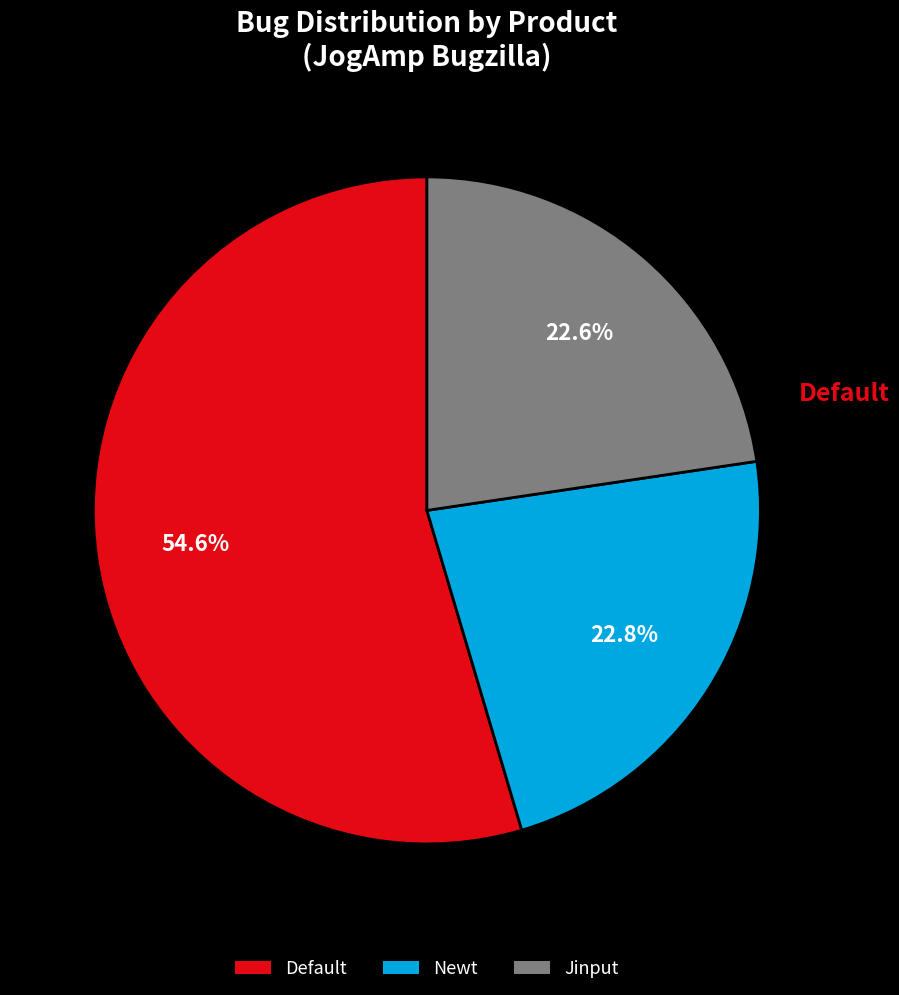

What is the total percentage of Newt and Default?

77.4%